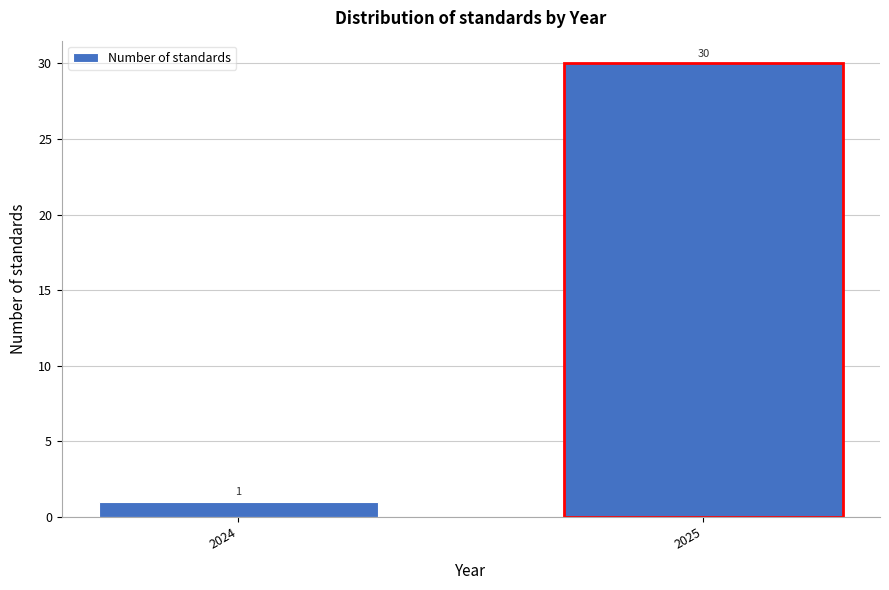

Reading left to right, list all the values displayed in this chart.

2024=1	2025=30